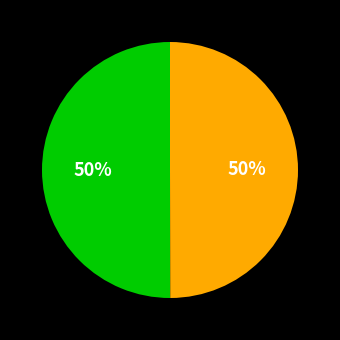

To the nearest percent, what is the average slice percentage?

50%